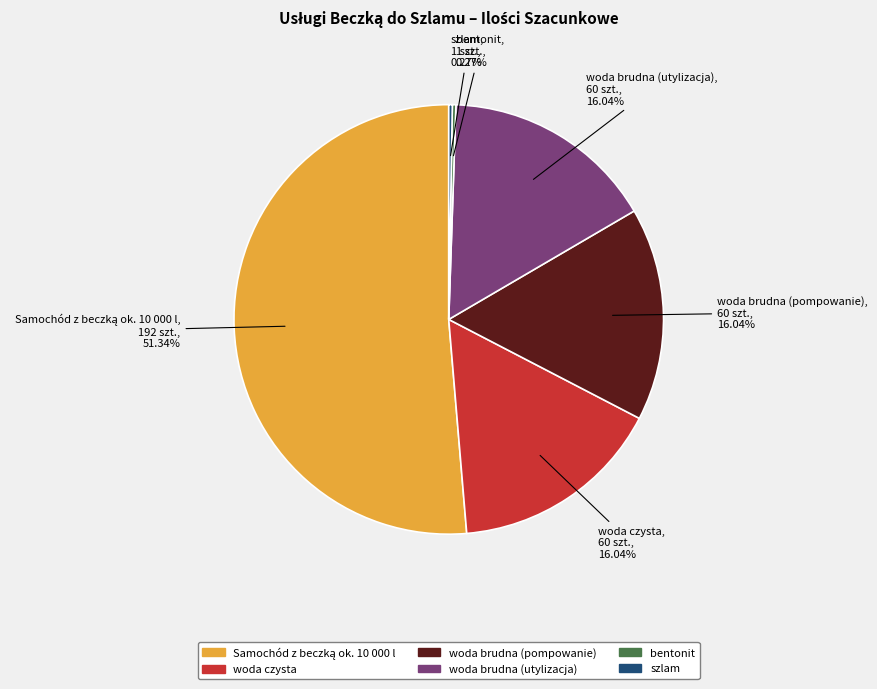

Approximately how many times larger is the value at woda brudna (utylizacja) compared to woda brudna (pompowanie)?

1.0